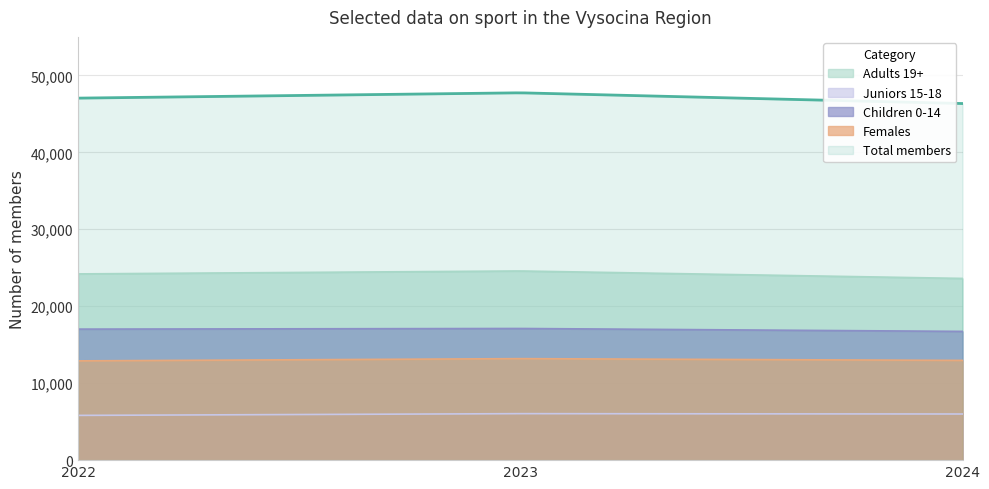

Which series has the widest spread of values?

Total members